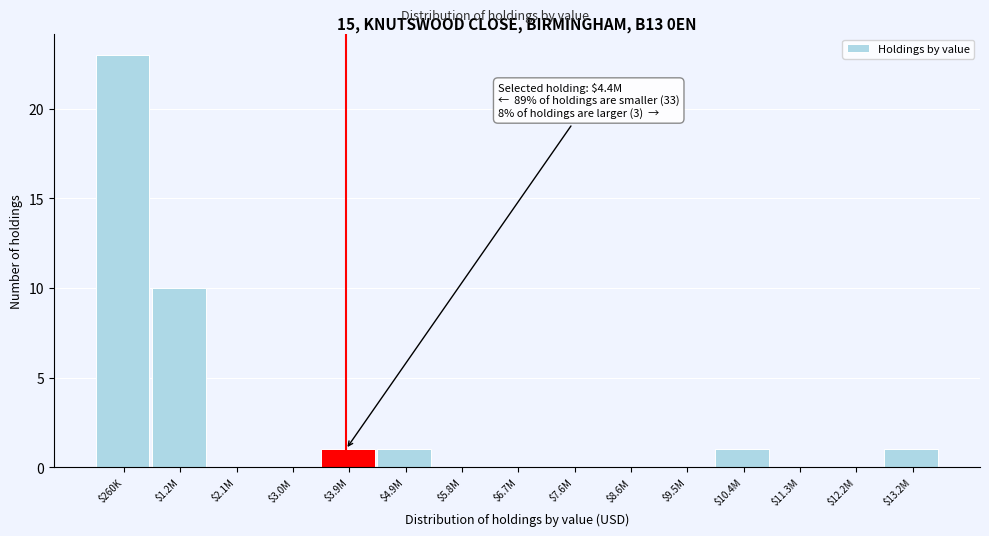

What is the greatest value displayed?

23